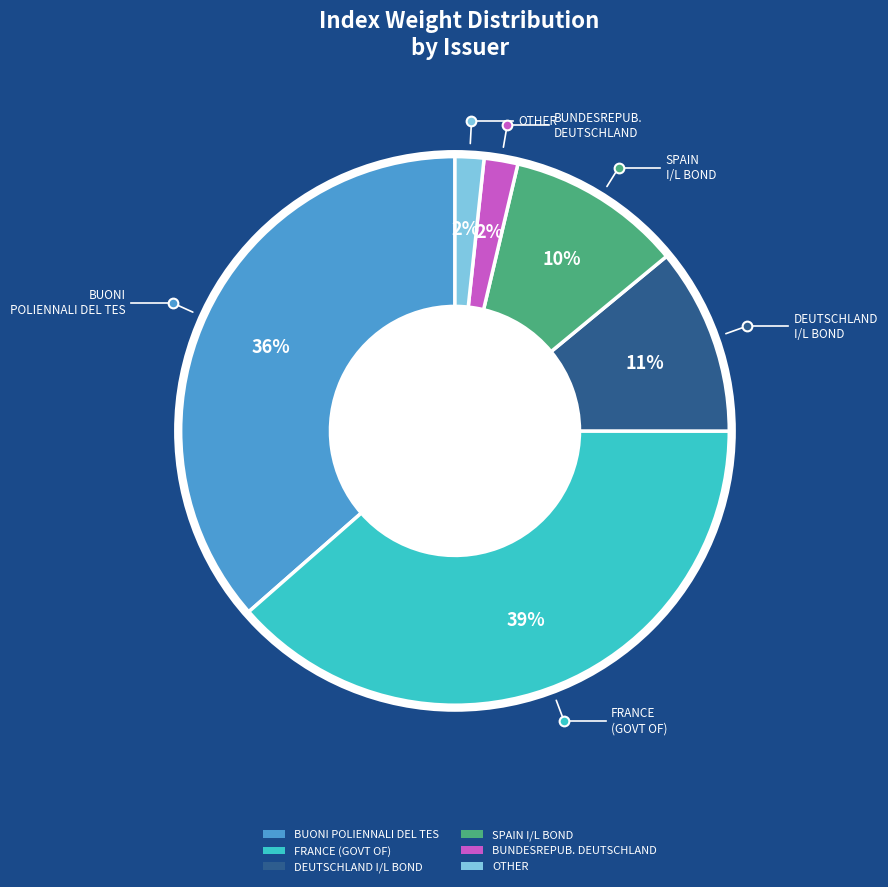

To the nearest percent, what is the average slice percentage?

17%